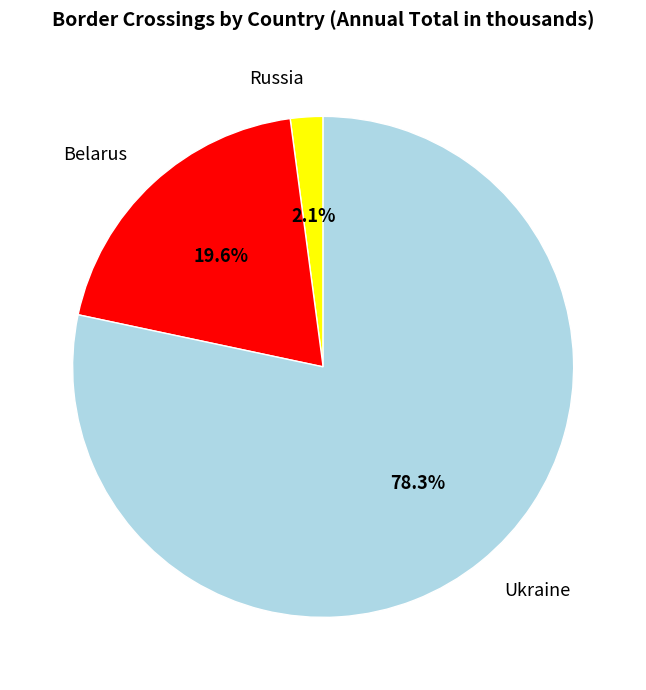

Is Belarus the majority of the pie?

No